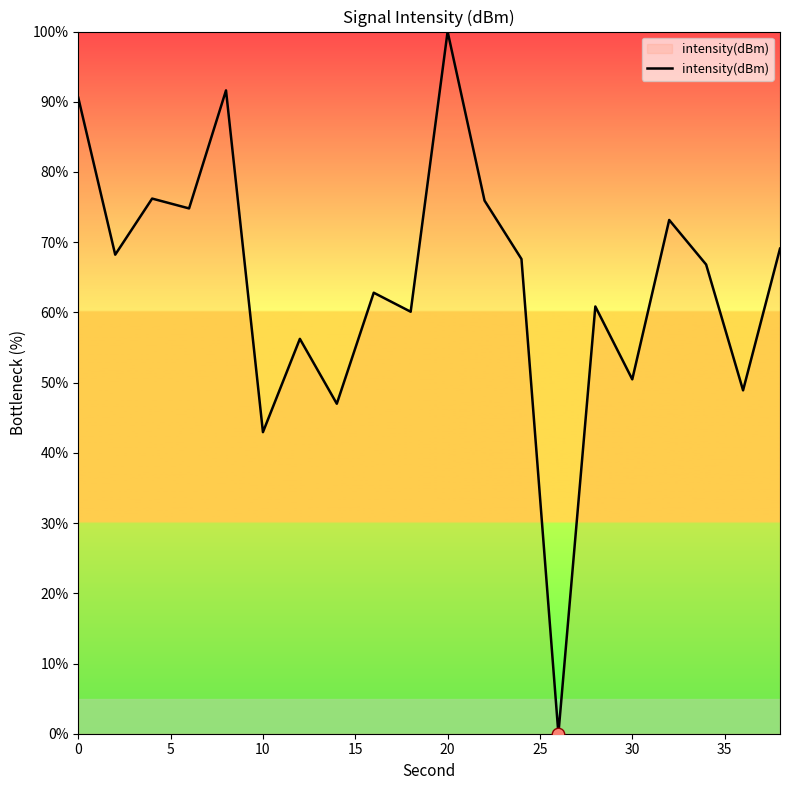

What is the difference between the maximum and minimum values?

100.0